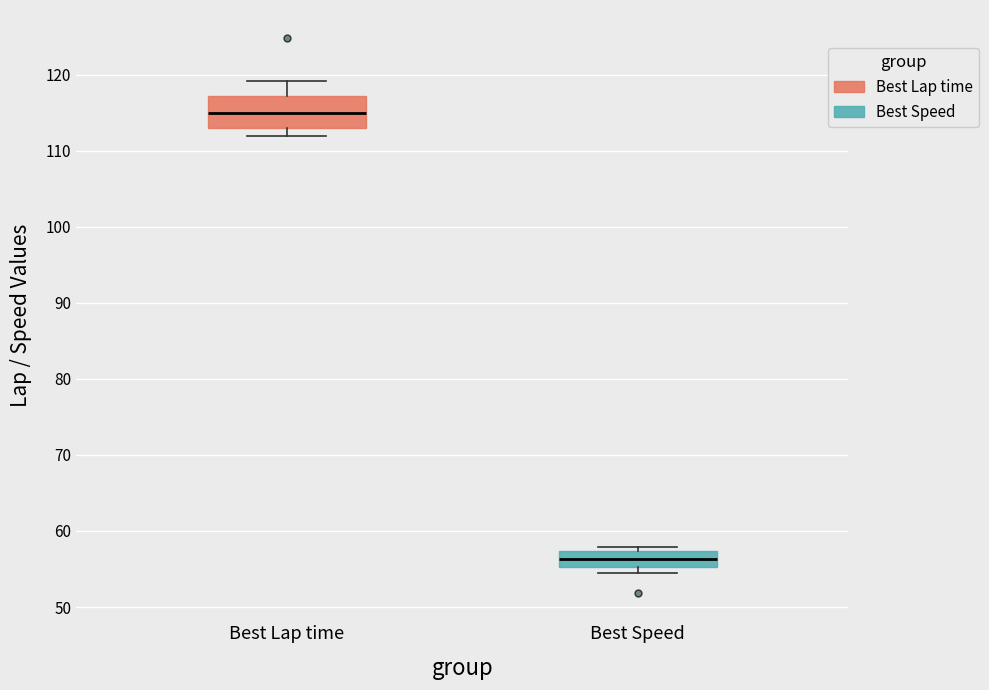

Which box is the tallest, from its lower edge to its upper edge?

Best Lap time